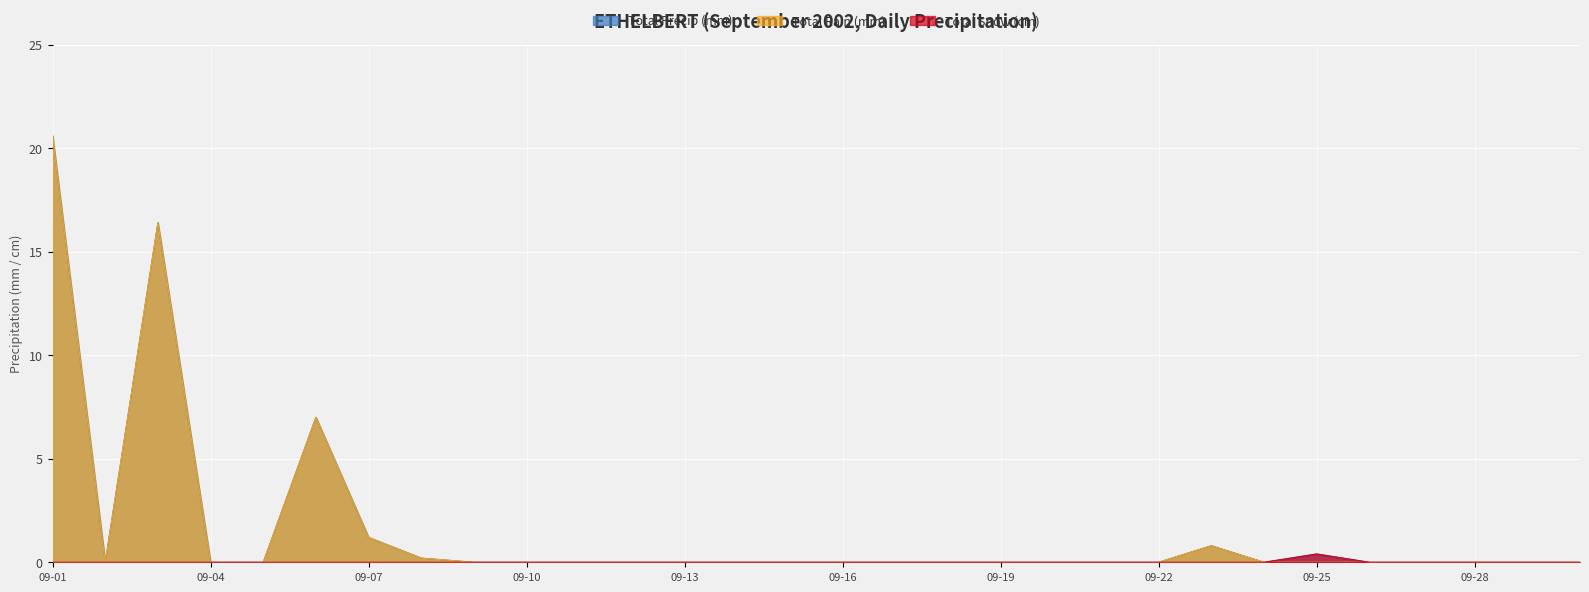

List the series in order of their peak value, highest first.

Total Precip (mm), Total Rain (mm), Total Snow (cm)